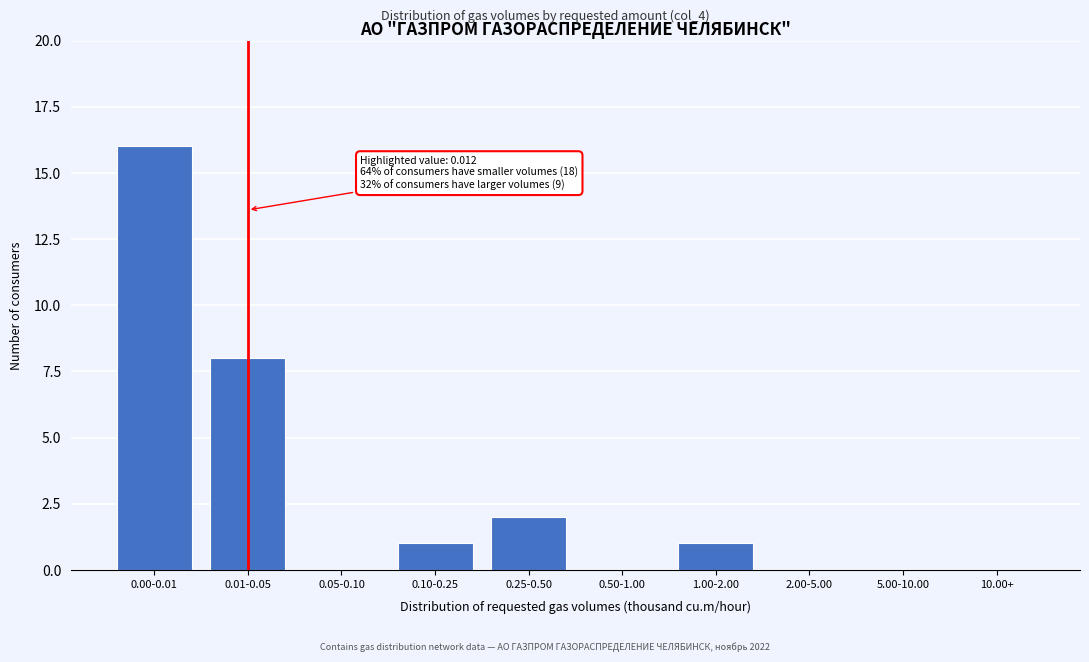

Reading left to right, what are all the values shown in this chart?

0.00-0.01=16	0.01-0.05=8	0.05-0.10=0	0.10-0.25=1	0.25-0.50=2	0.50-1.00=0	1.00-2.00=1	2.00-5.00=0	5.00-10.00=0	10.00+=0